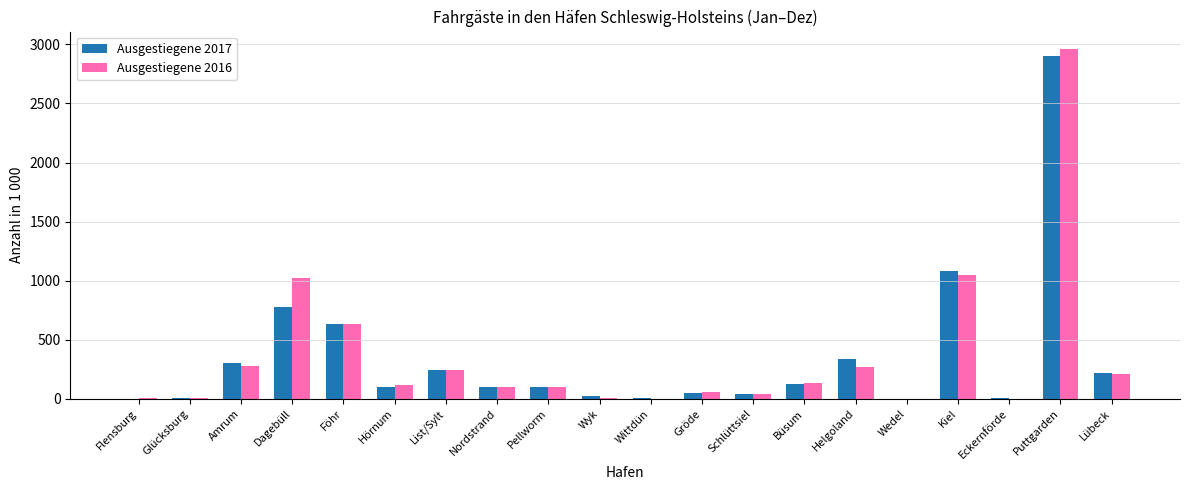

What value does the Ausgestiegene 2016 series have at Kiel?

1045.3